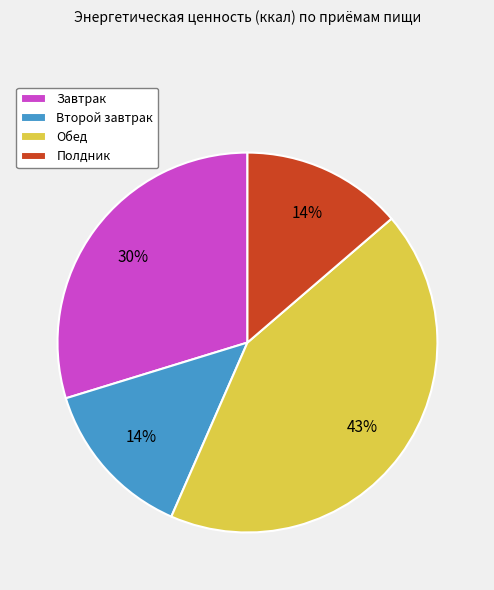

Combined, do Обед and Завтрак account for over 50%?

Yes